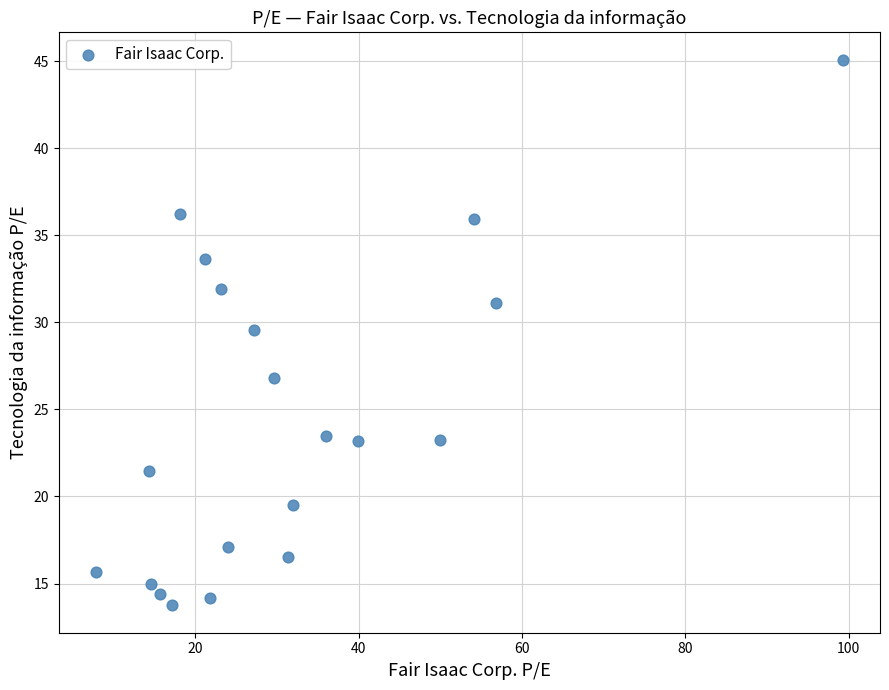

What is the range of Y values (max minus min)?

31.4